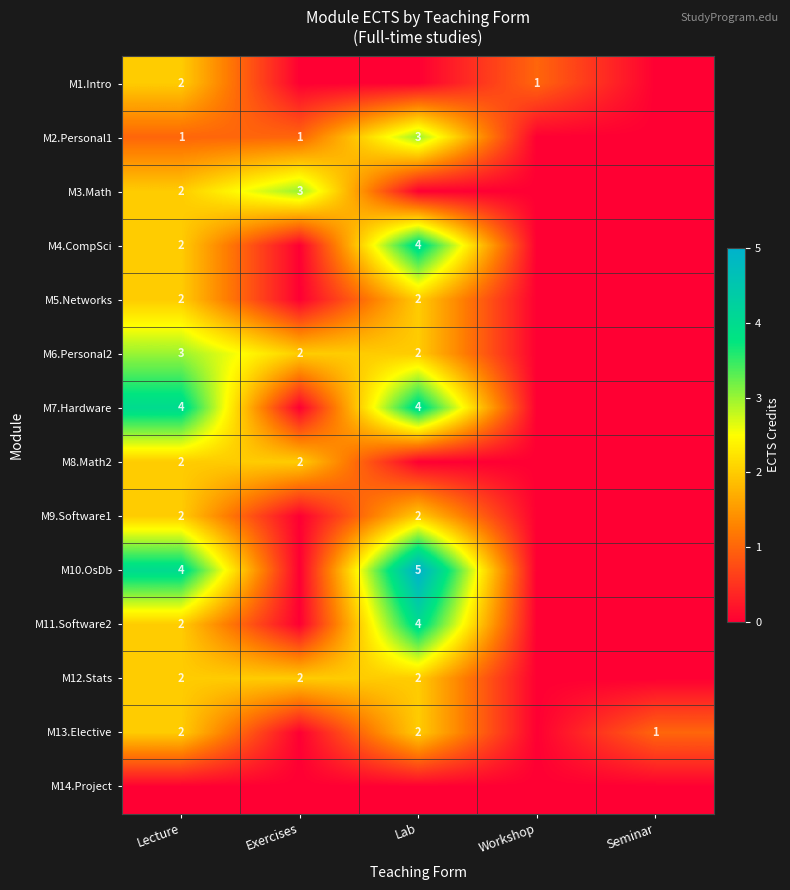

The value of M6.Personal2 at Lecture is 3. True or false?

True